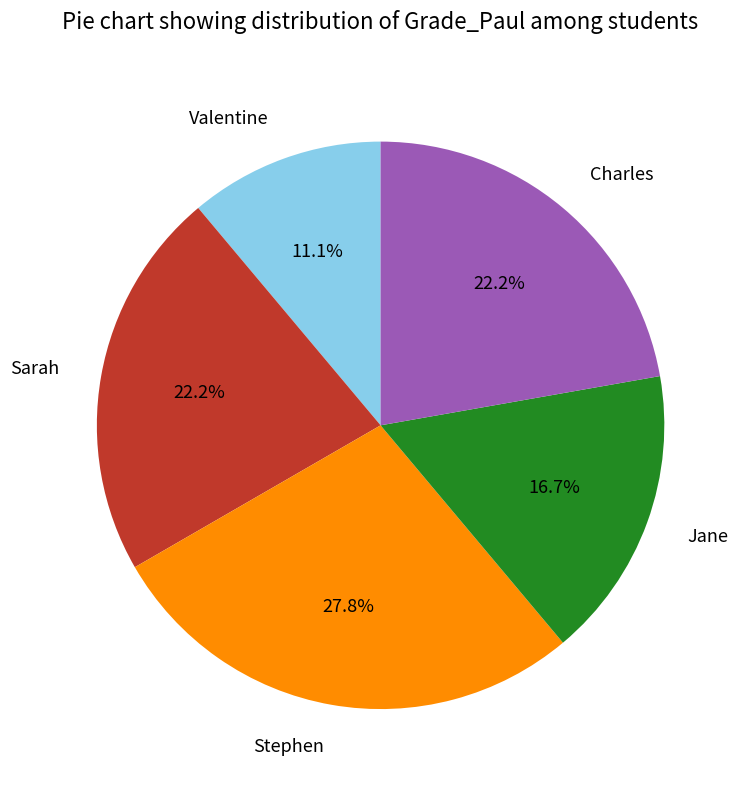

What percentage do Sarah and Charles together represent?

44.4%